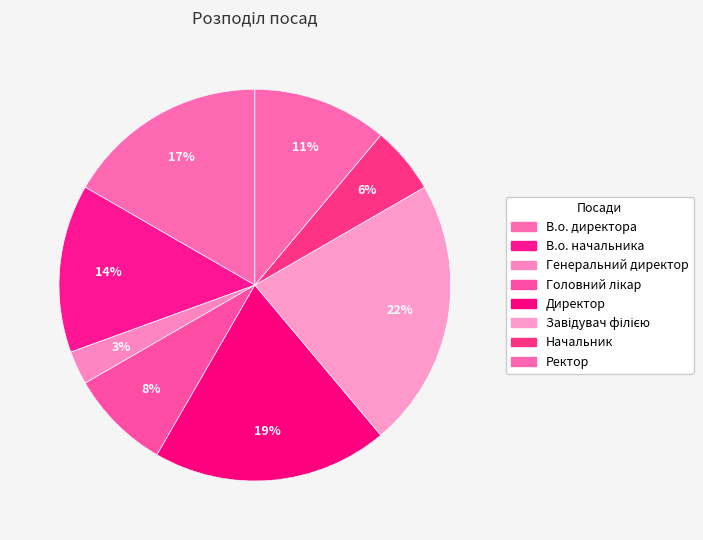

How many segments does this pie chart have?

8